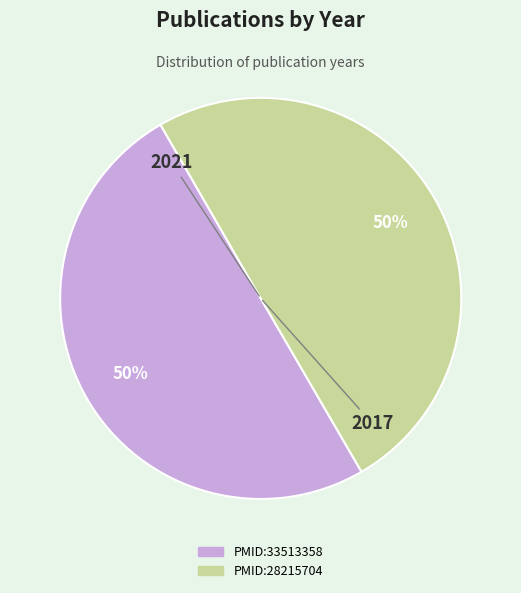

What percentage is the PMID:33513358 slice, to the nearest percent?

50%